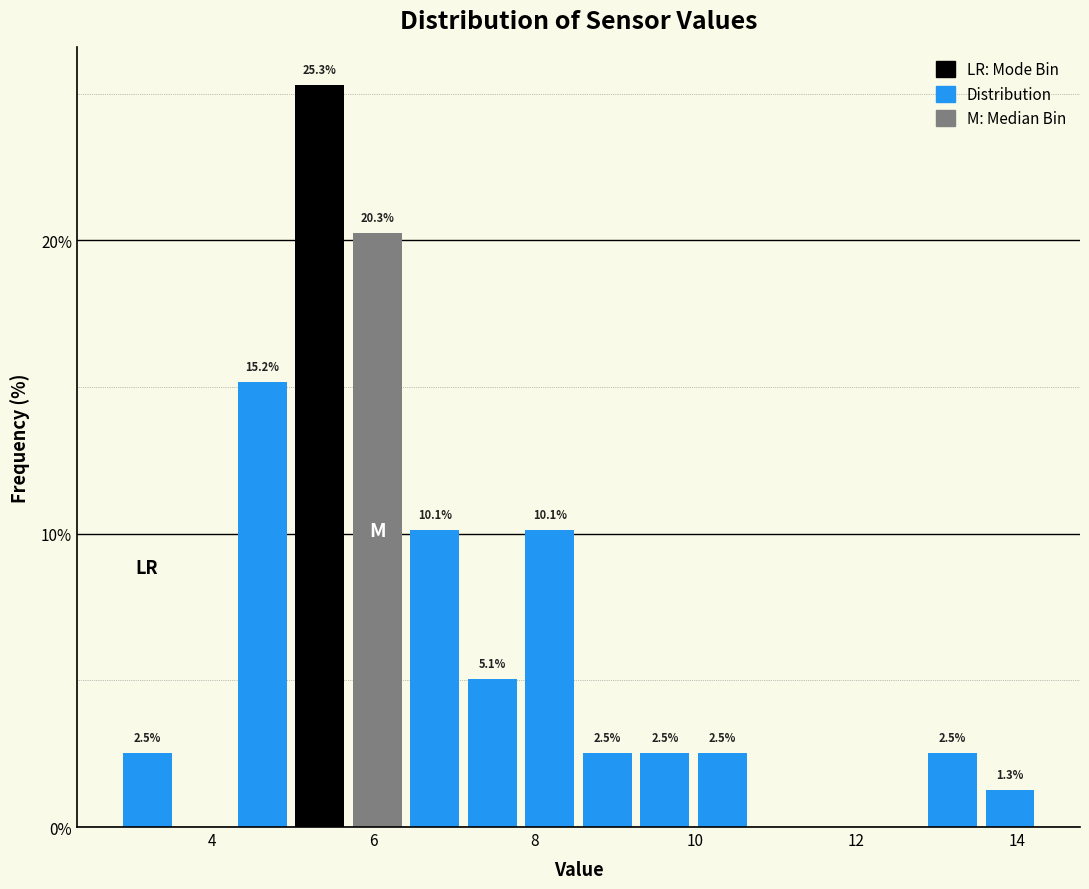

Read against the x-axis, roughly where is the centre of the tallest bar?

5.4